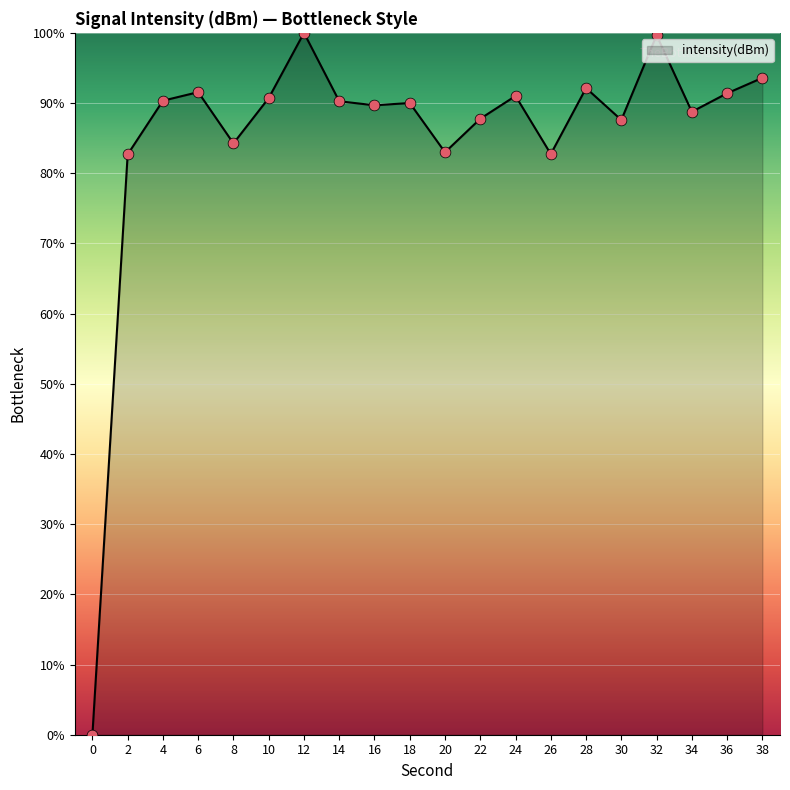

Between 12 and 28, which is larger?

12